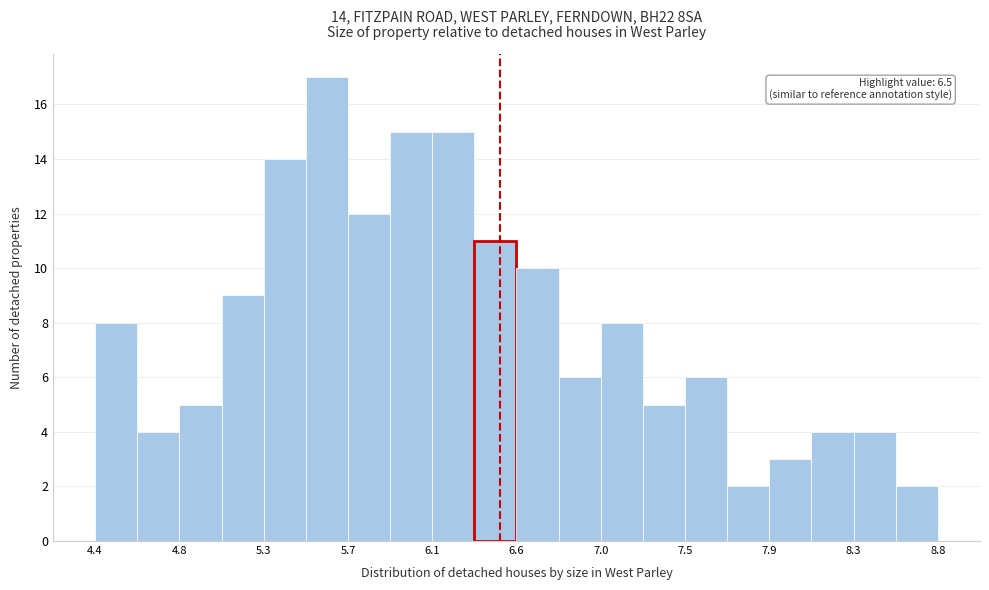

Which range on the x-axis has the tallest bar?

5.50 to 5.70